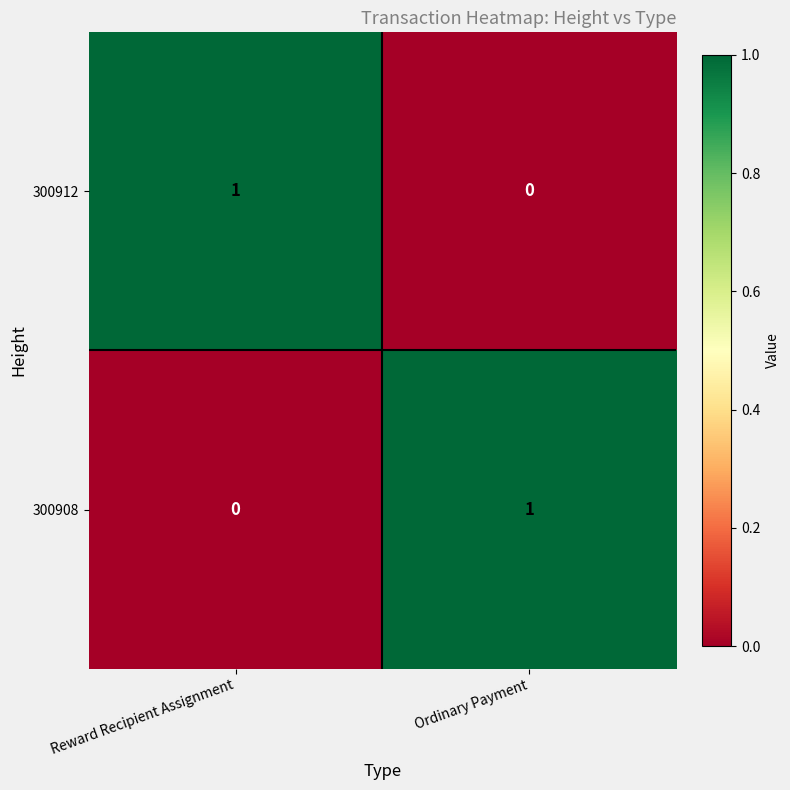

Reading right to left, what are all the values shown in this chart?

300912: 0	1
300908: 1	0